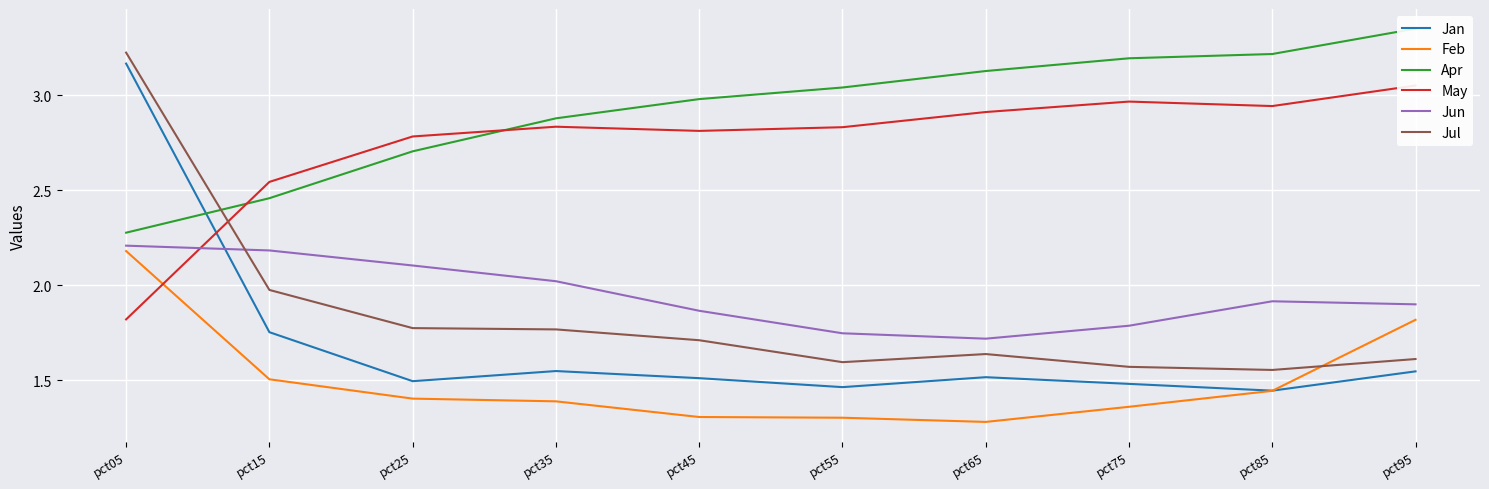

What is the value of the Jan point at the 8th from the left?

1.5